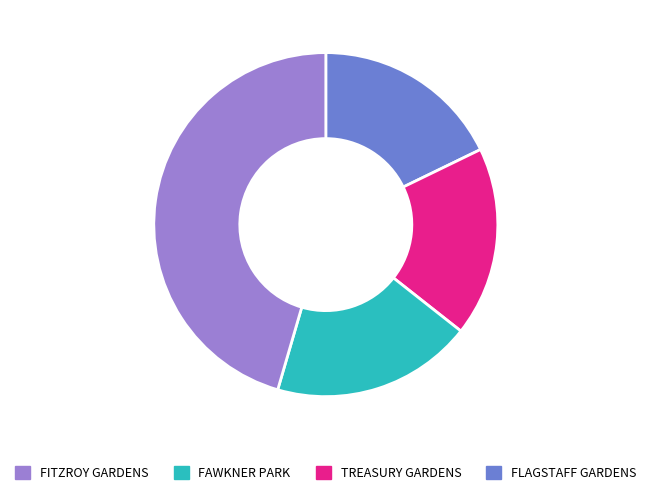

Does any single category account for the majority?

No